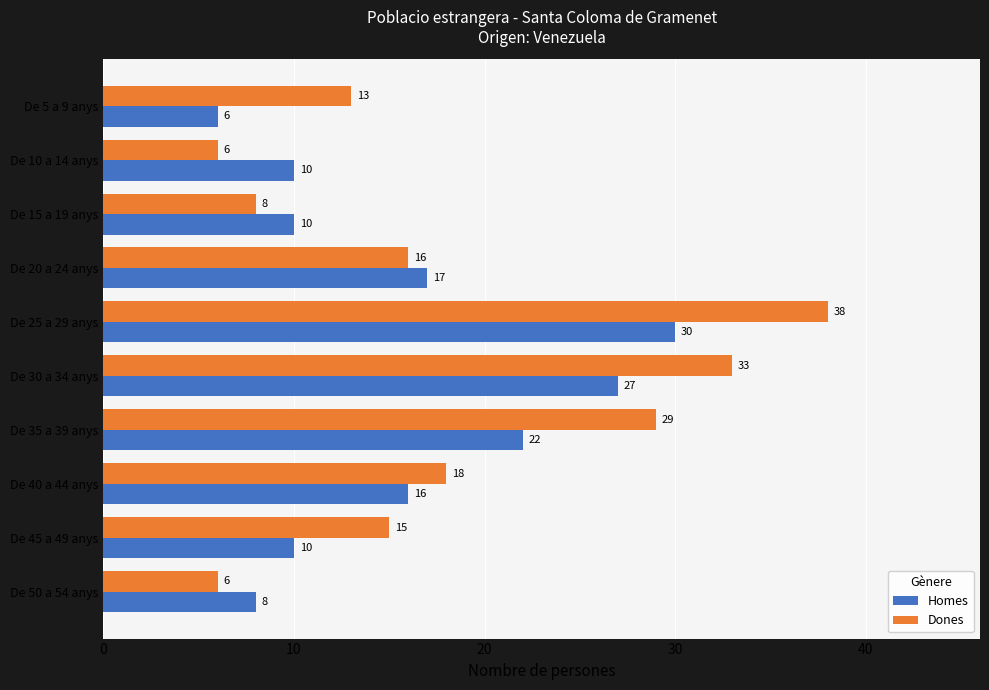

List the series in order of their overall mean, highest first.

Dones, Homes